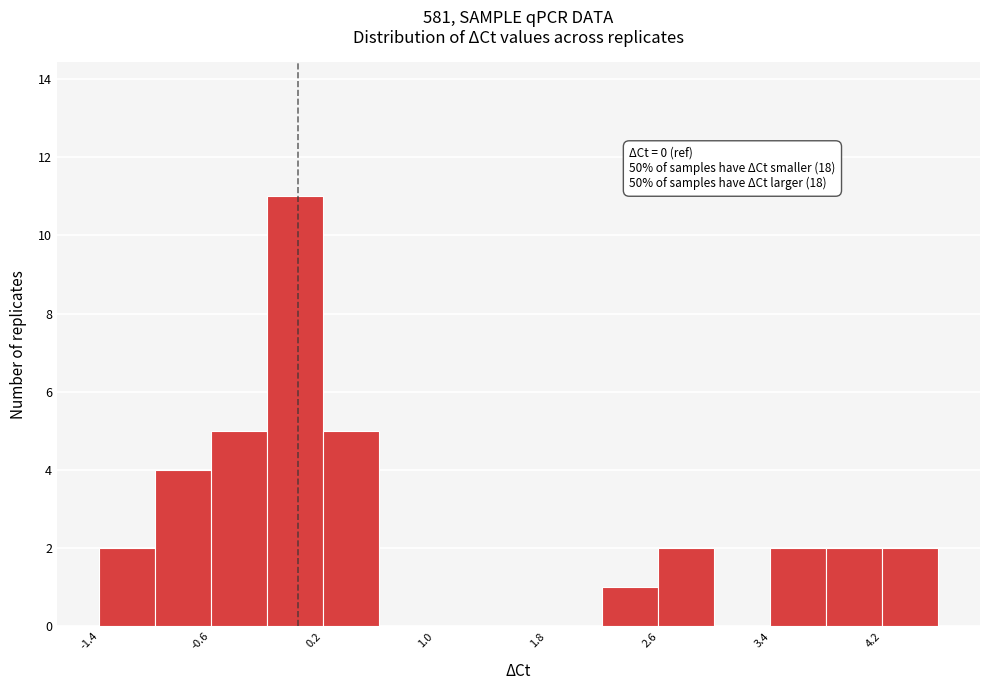

Read against the x-axis, roughly where is the centre of the tallest bar?

0.0